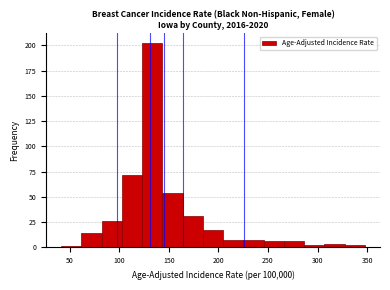

Reading left to right, list every bar in this chart as the range it spans on the x-axis followed by its height. Neither the bar edges nor the heights are printed on the chart, so give them approximately, as read against the axes.

40 to 60: under 5
60 to 80: 15
80 to 105: 25
105 to 125: 70
125 to 145: 200
145 to 165: 55
165 to 185: 30
185 to 205: 15
205 to 225: 5
225 to 245: 5
245 to 265: 5
265 to 285: 5
285 to 305: under 5
305 to 325: under 5
325 to 350: under 5